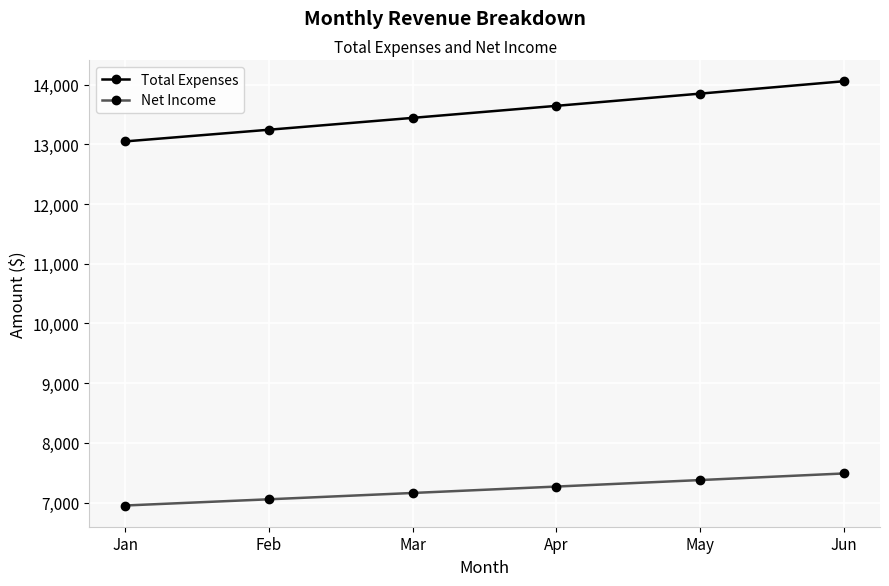

What value does the Net Income series have at Apr?

7267.5